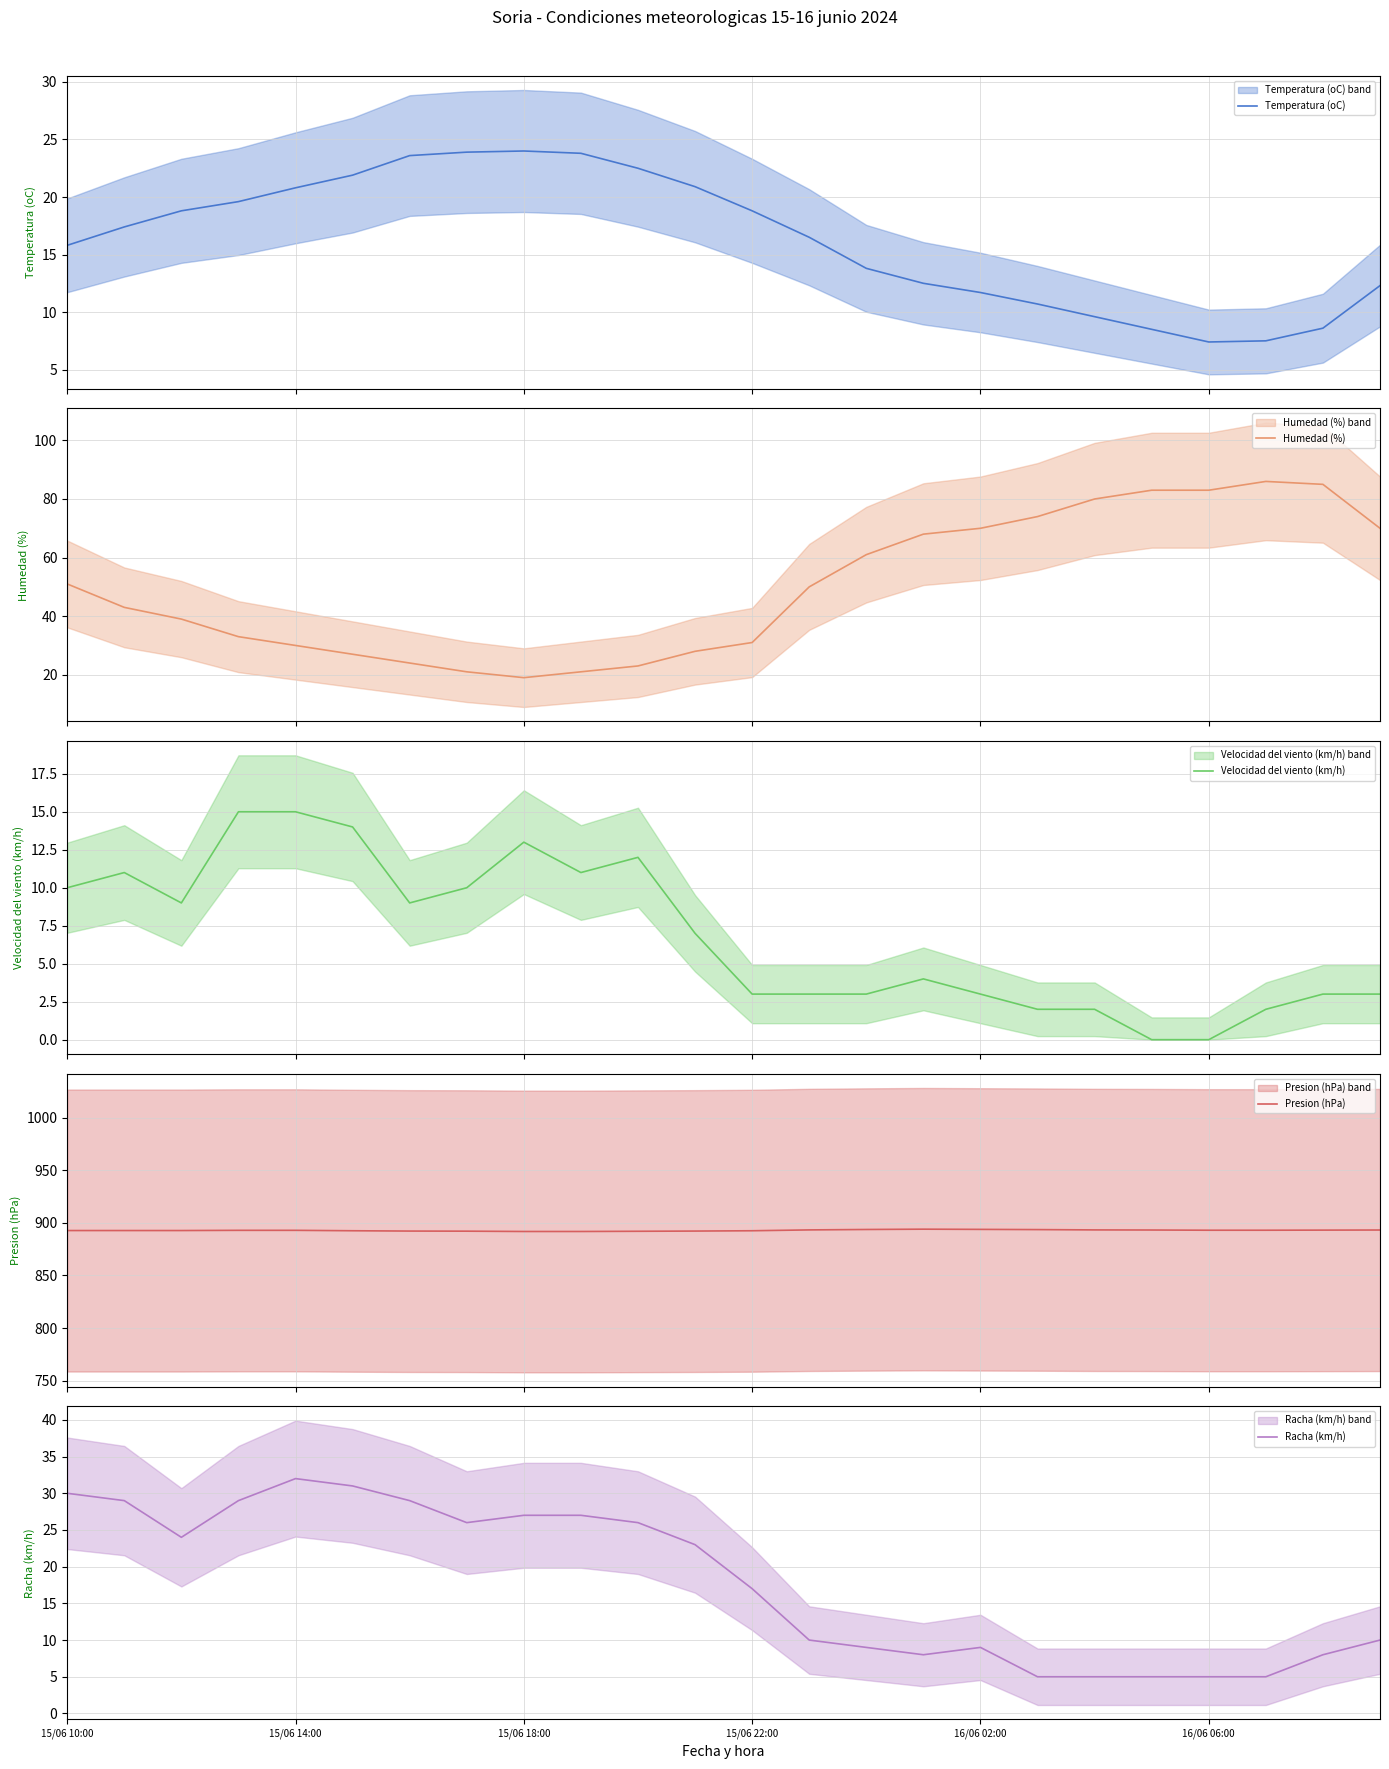

Where does the Racha (km/h) series first go above 23?

15/06 10:00